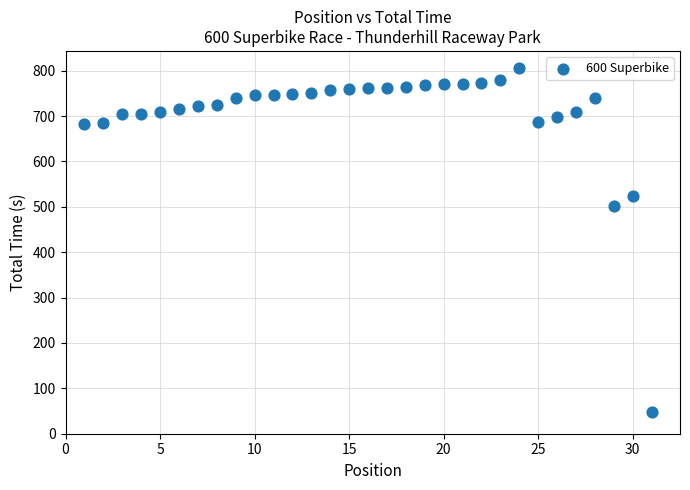

What Y value in the scatter plot is closest to 426?

502.0